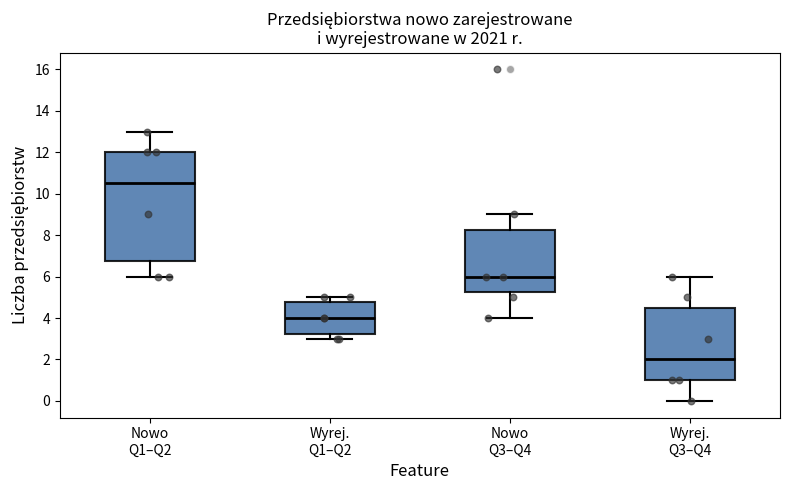

Comparing the boxes themselves (not the whiskers), which one is the tallest?

Nowo Q1–Q2